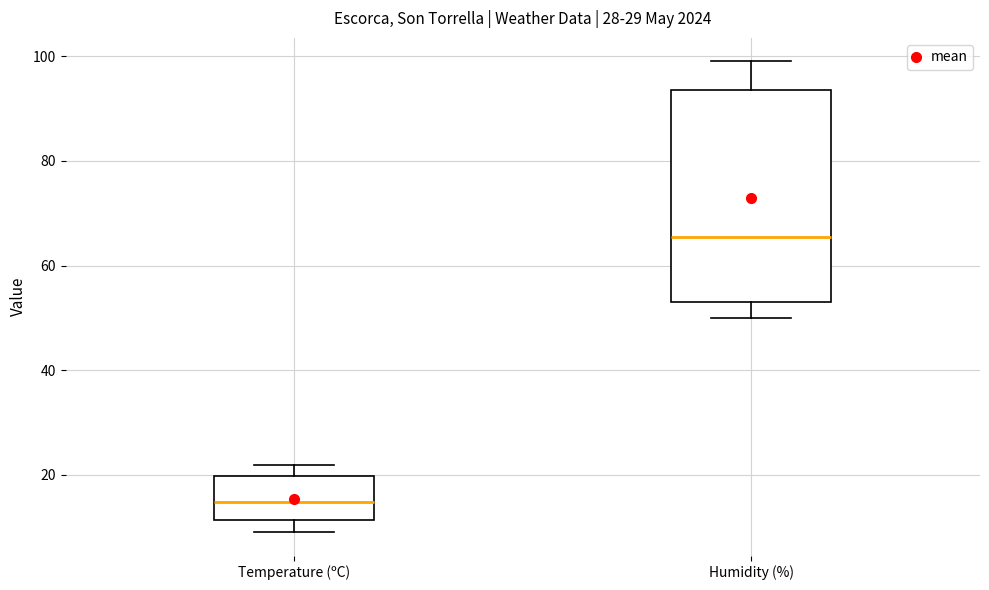

Comparing the boxes themselves (not the whiskers), which one is the tallest?

Humidity (%)